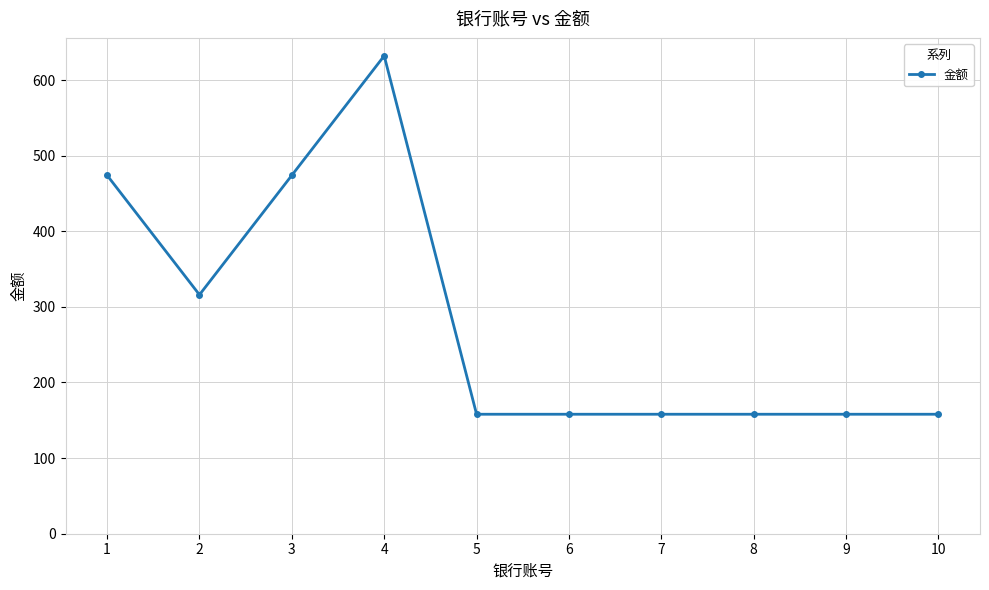

What is the value of the 10th point from the left?

158